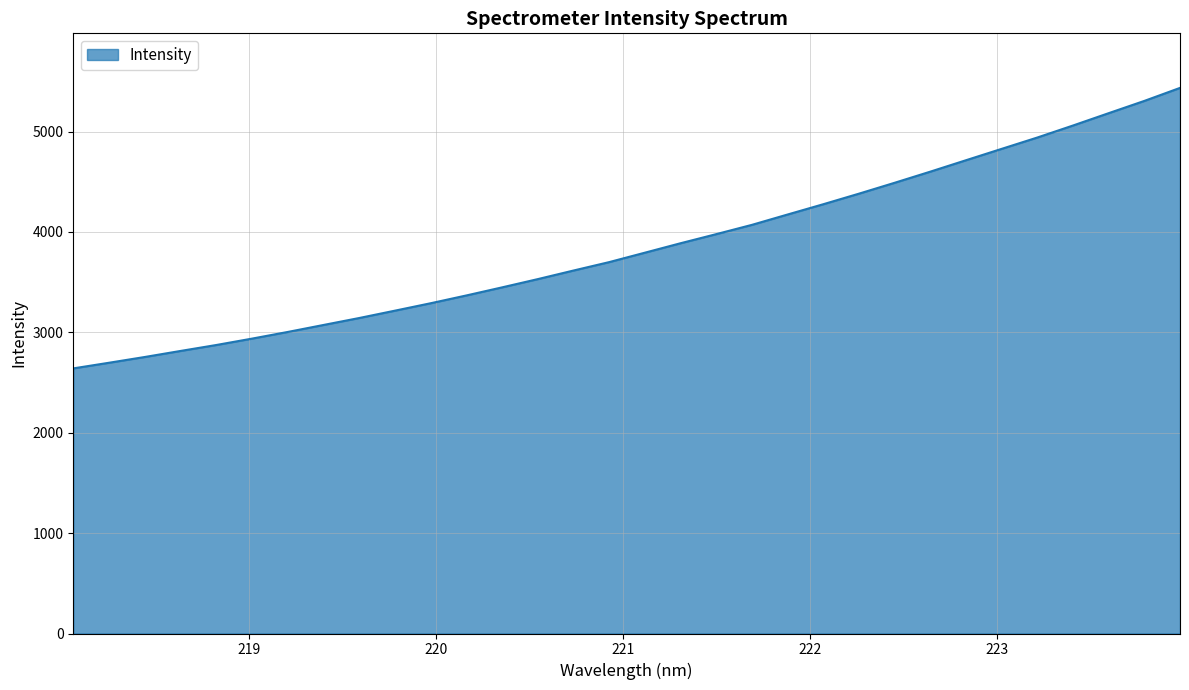

How many categories are shown in the chart?

32